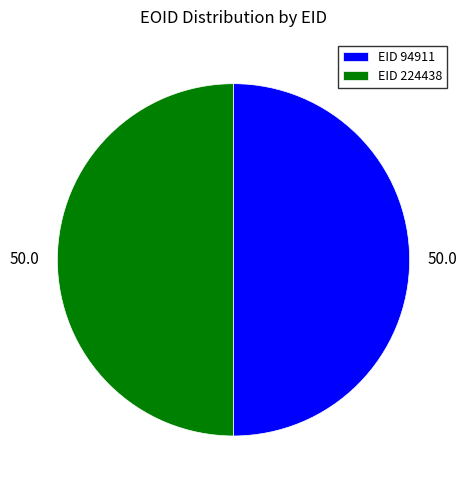

What is the ratio of the value at EID 224438 to the value at EID 94911?

1.0